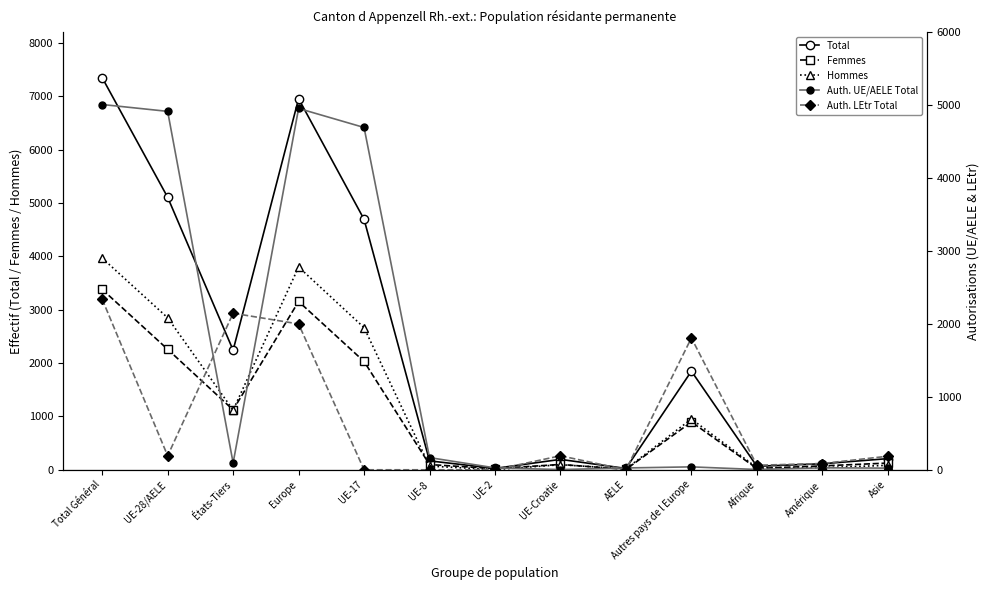

Reading right to left, list all the values displayed in this chart.

Total: Asie=209	Amérique=113	Afrique=66	Autres pays de l Europe=1847	AELE=25	UE-Croatie=195	UE-2=26	UE-8=167	UE-17=4692	Europe=6952	États-Tiers=2240	UE-28/AELE=5105	Total Général=7345
Femmes: Asie=126	Amérique=73	Afrique=25	Autres pays de l Europe=896	AELE=8	UE-Croatie=100	UE-2=22	UE-8=98	UE-17=2029	Europe=3153	États-Tiers=1122	UE-28/AELE=2257	Total Général=3379
Hommes: Asie=83	Amérique=40	Afrique=41	Autres pays de l Europe=951	AELE=17	UE-Croatie=95	UE-2=4	UE-8=69	UE-17=2663	Europe=3799	États-Tiers=1118	UE-28/AELE=2848	Total Général=3966
Auth. UE/AELE Total: Asie=23	Amérique=27	Afrique=4	Autres pays de l Europe=40	AELE=25	UE-Croatie=3	UE-2=26	UE-8=167	UE-17=4692	Europe=4953	États-Tiers=94	UE-28/AELE=4913	Total Général=5007
Auth. LEtr Total: Asie=186	Amérique=86	Afrique=62	Autres pays de l Europe=1807	AELE=0	UE-Croatie=192	UE-2=0	UE-8=0	UE-17=0	Europe=1999	États-Tiers=2146	UE-28/AELE=192	Total Général=2338